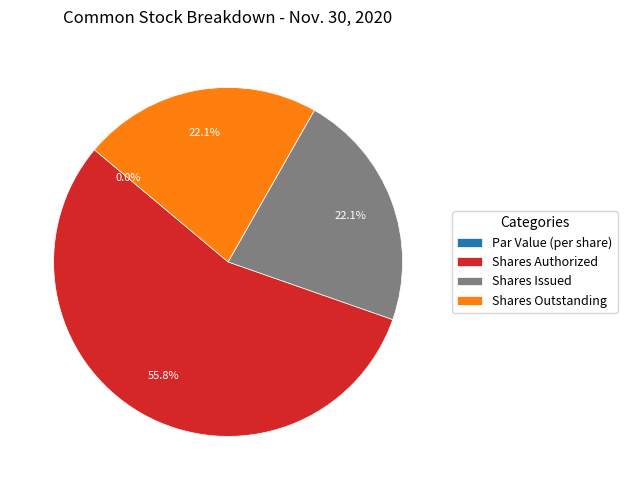

What portion of the pie excludes Common stock, shares authorized?

44.2%